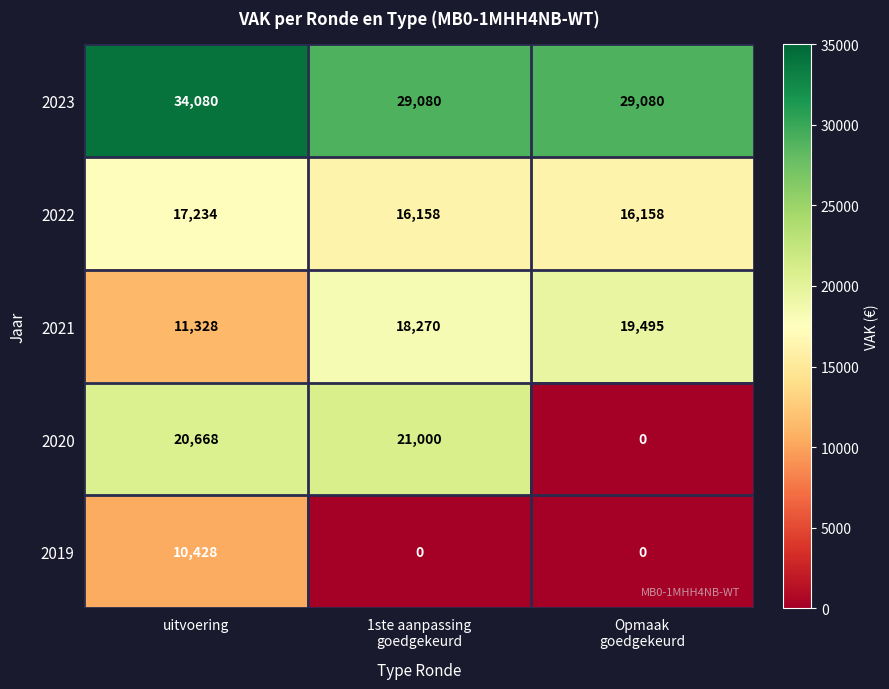

Which series has the widest spread of values?

2020